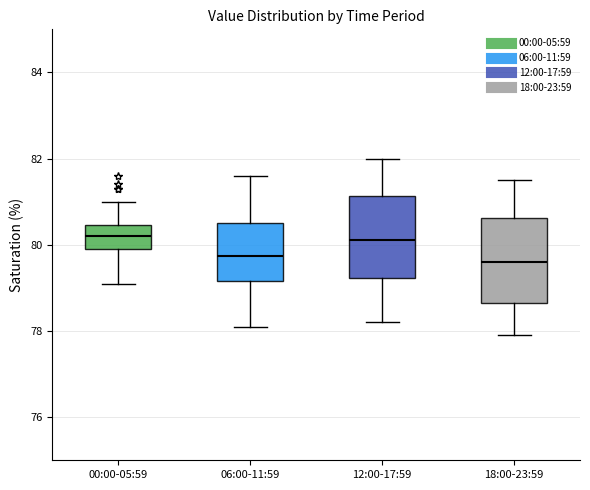

Where does the lower whisker of the box for 06:00-11:59 end on the y-axis? The values are not printed on the chart, so give them approximately, as read against the axis.

78.2